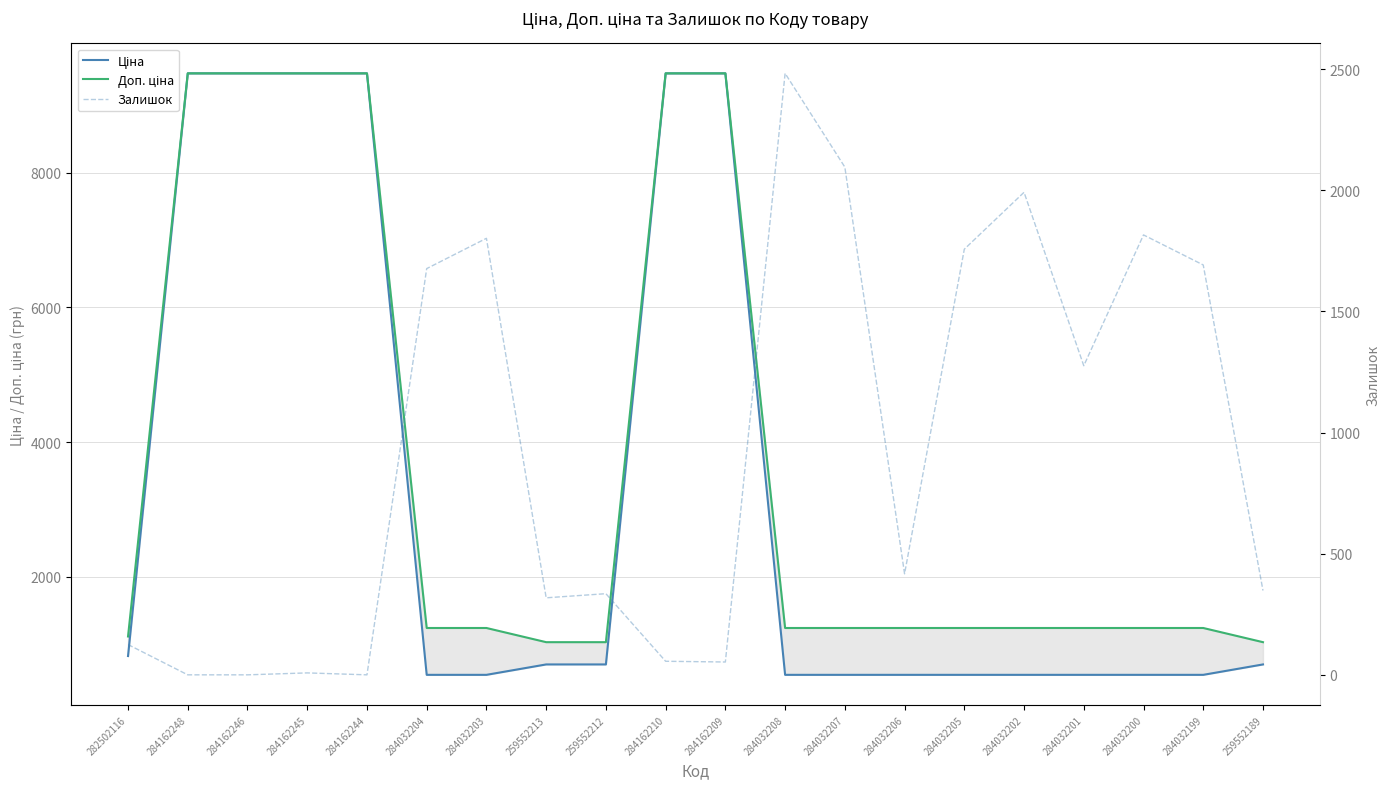

Reading right to left, what are all the values shown in this chart?

Ціна: 693.7	539.0	539.0	539.0	539.0	539.0	539.0	539.0	539.0	9480.1	9480.1	693.7	693.7	539.0	539.0	9480.1	9480.1	9480.1	9480.1	818.5
Доп. ціна: 1024.6	1235.4	1235.4	1235.4	1235.4	1235.4	1235.4	1235.4	1235.4	9480.1	9480.1	1024.6	1024.6	1235.4	1235.4	9480.1	9480.1	9480.1	9480.1	1109.2
Залишок: 348.0	1692.0	1816.0	1276.0	1992.0	1757.0	417.0	2096.0	2483.0	53.0	56.0	335.0	318.0	1802.0	1677.0	0.0	8.0	0.0	0.0	125.0